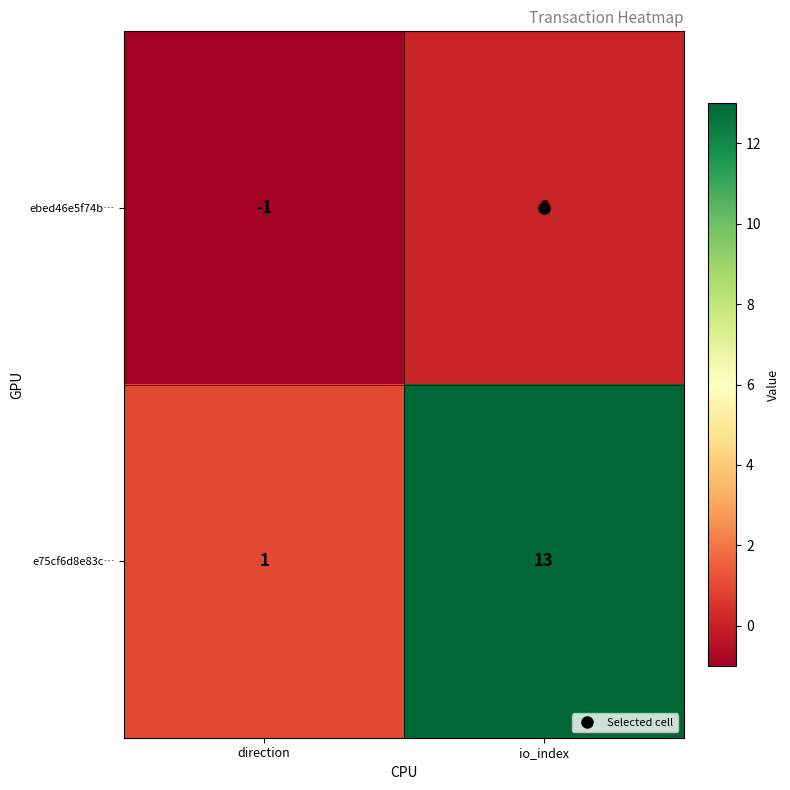

Is it true that e75cf6d8e83c… equals 5 at io_index?

False